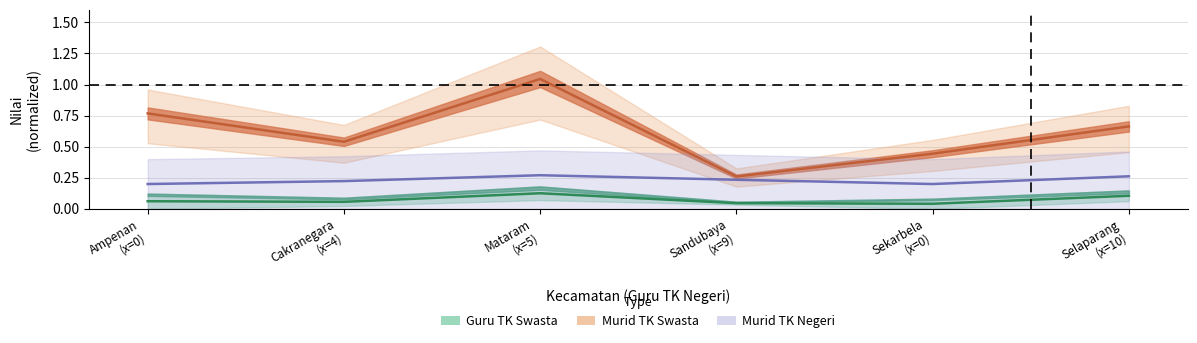

What is the sum of the Murid TK Negeri values at Selaparang (x=10) and Ampenan (x=0)?

0.5